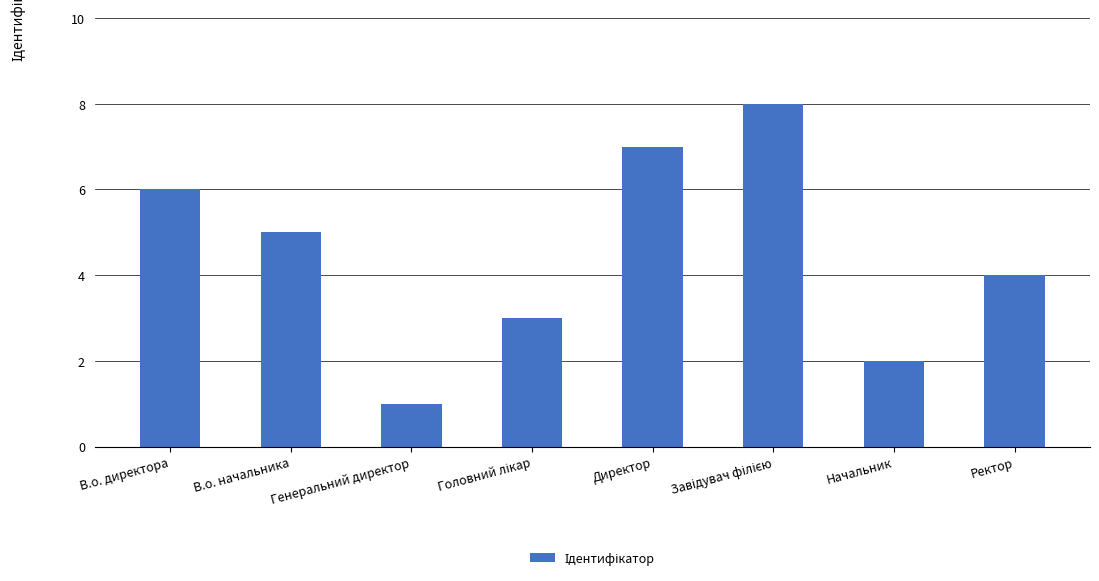

How many bars are there in total?

8